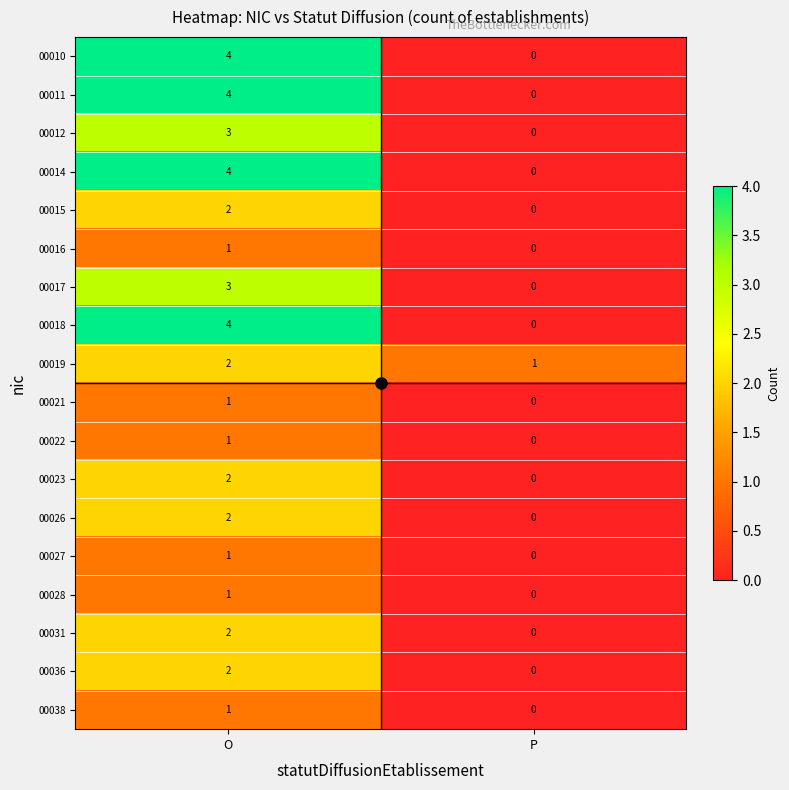

How many series are shown in this chart?

18